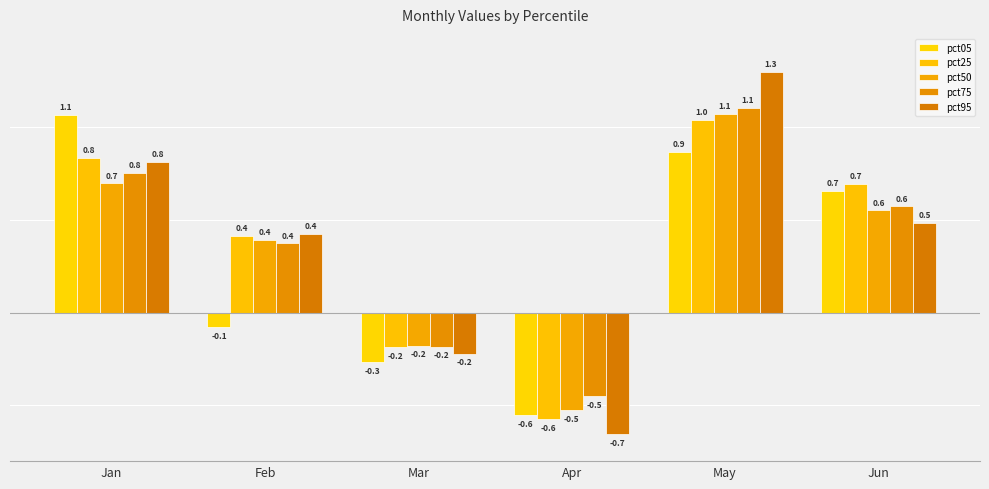

At which label does pct50 first exceed 0?

Jan